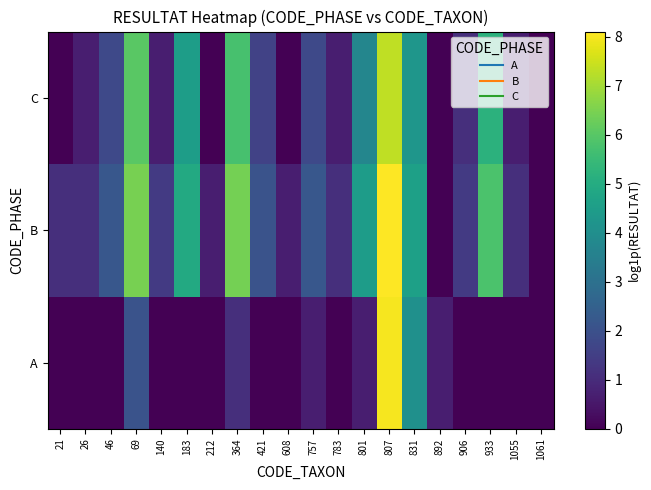

At 783, list the series in order from smallest to largest.

A, C, B